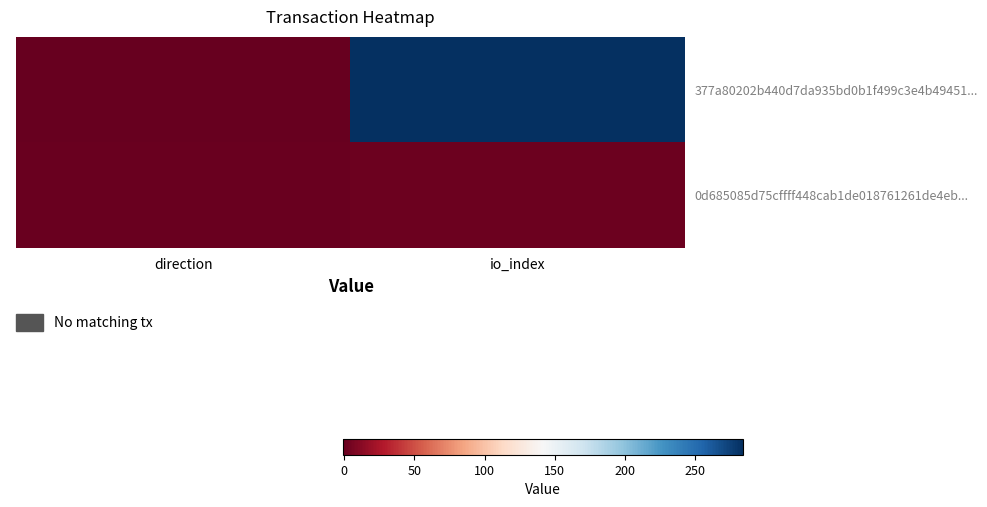

Reading right to left, transcribe all the data shown in this chart.

377a80202b440d7da935bd0b1f499c3e4b49451...: io_index=284	direction=-1
0d685085d75cffff448cab1de018761261de4eb...: io_index=2	direction=1